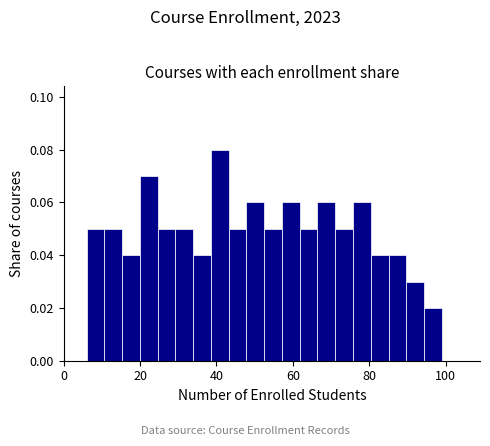

Read against the x-axis, roughly where is the centre of the tallest bar?

40